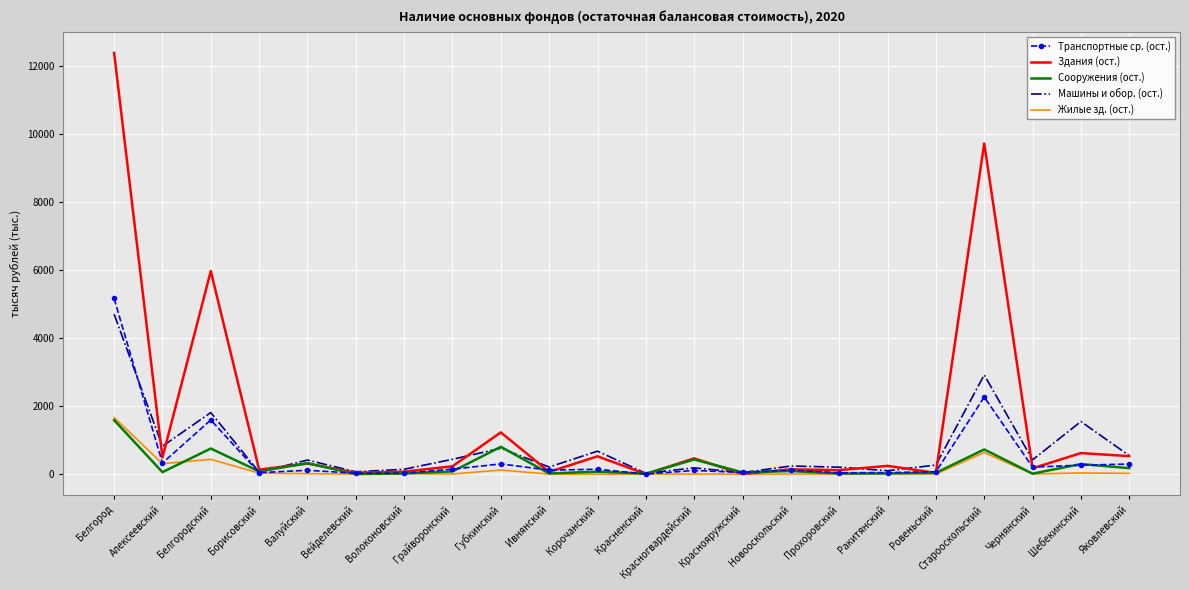

Which series has the largest total across all categories?

Здания (ост.)